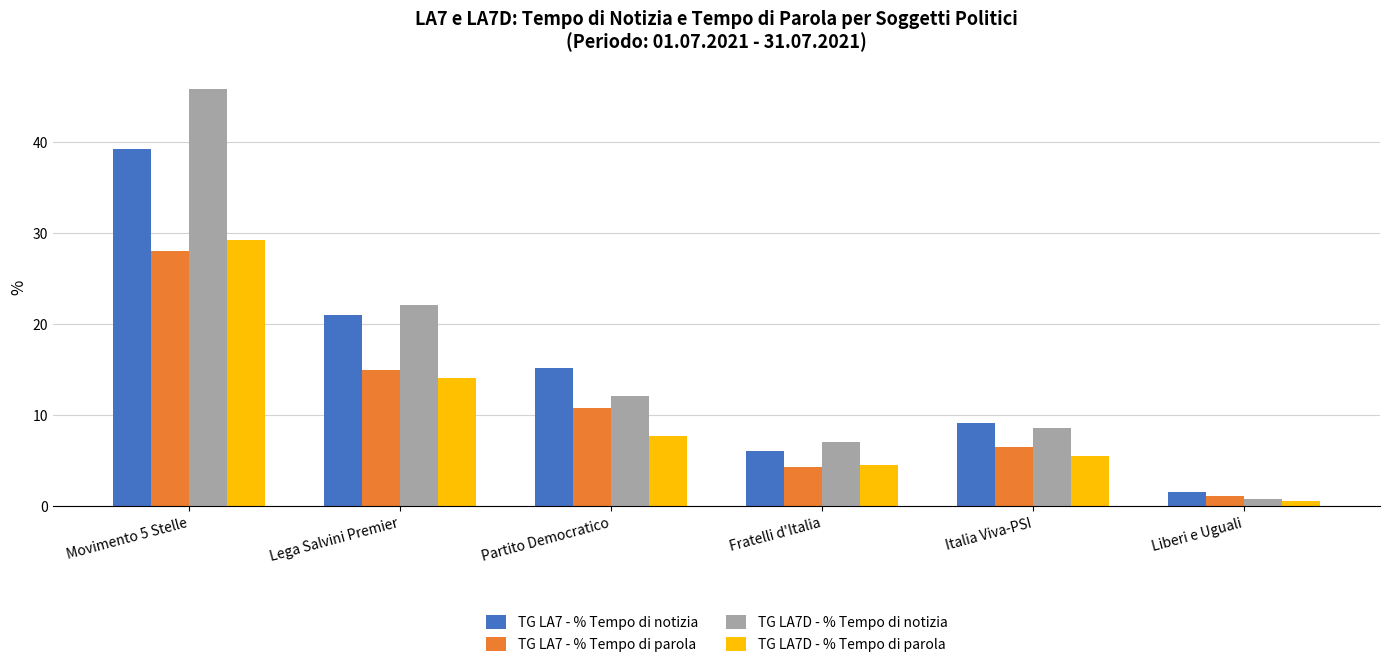

The TG LA7D - % Tempo di parola series shows 6.0 at Fratelli d'Italia. True or false?

False